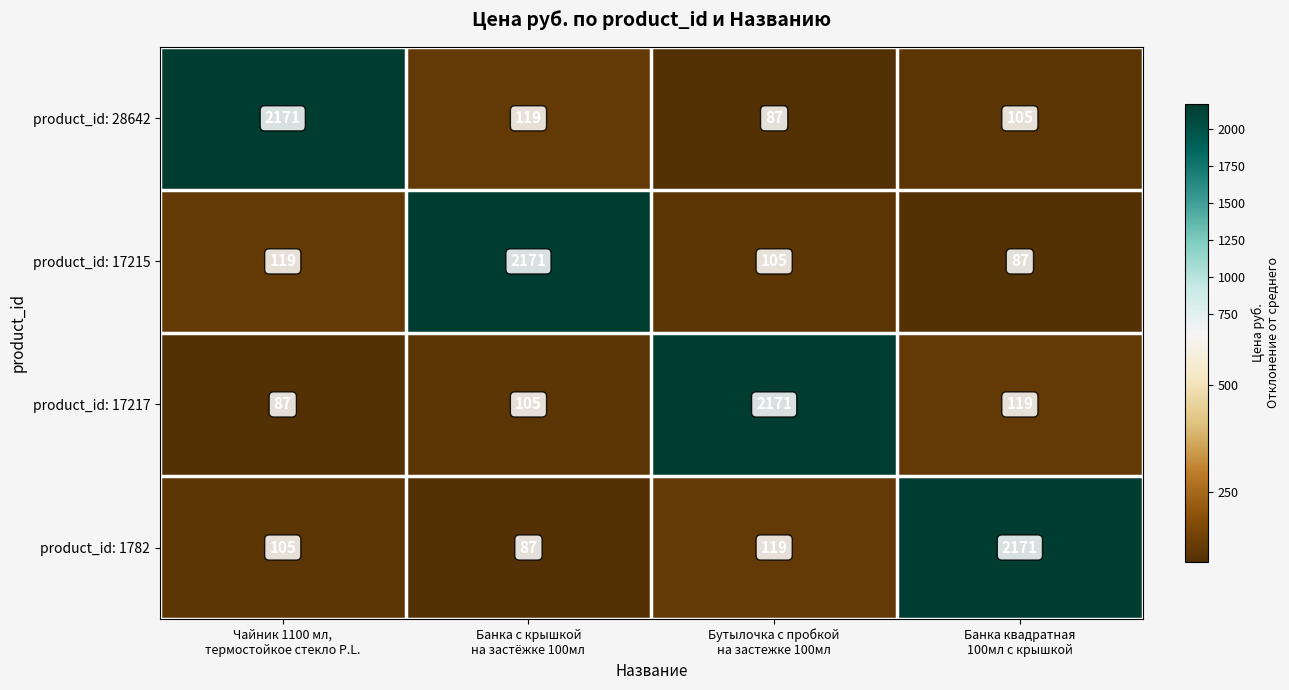

What is the greatest value displayed?

2171